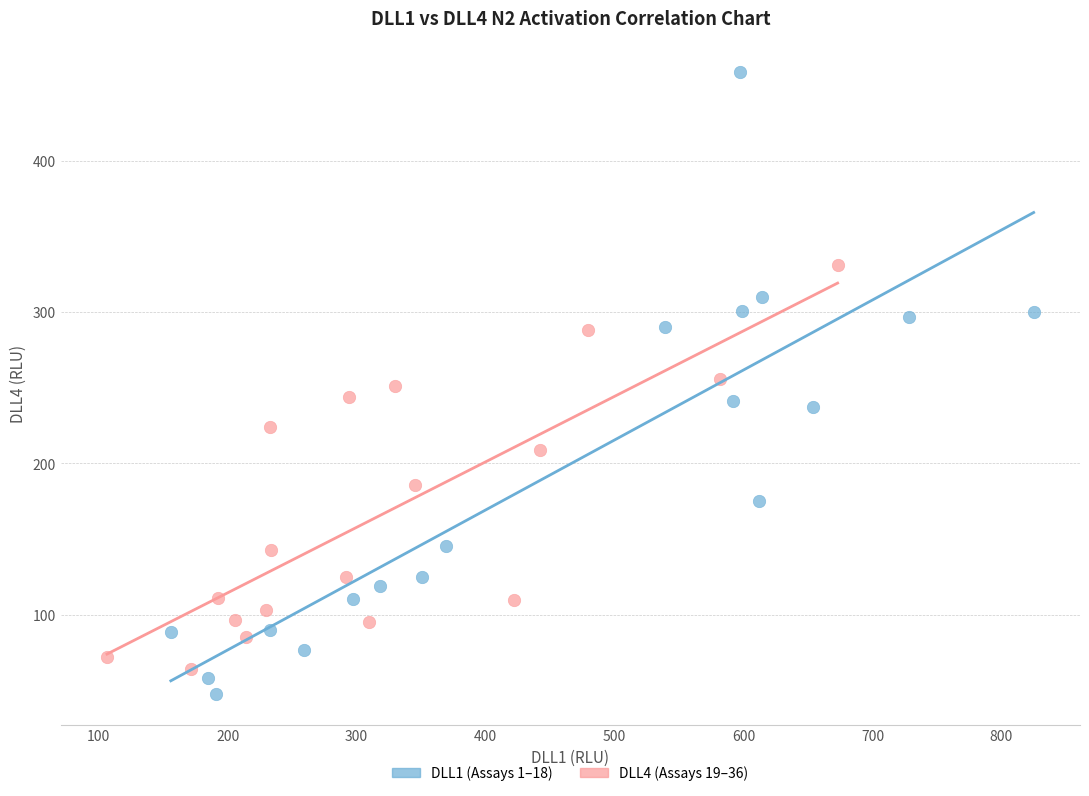

What are all the series names shown in the legend?

DLL1 (Assays 1–18), DLL4 (Assays 19–36)